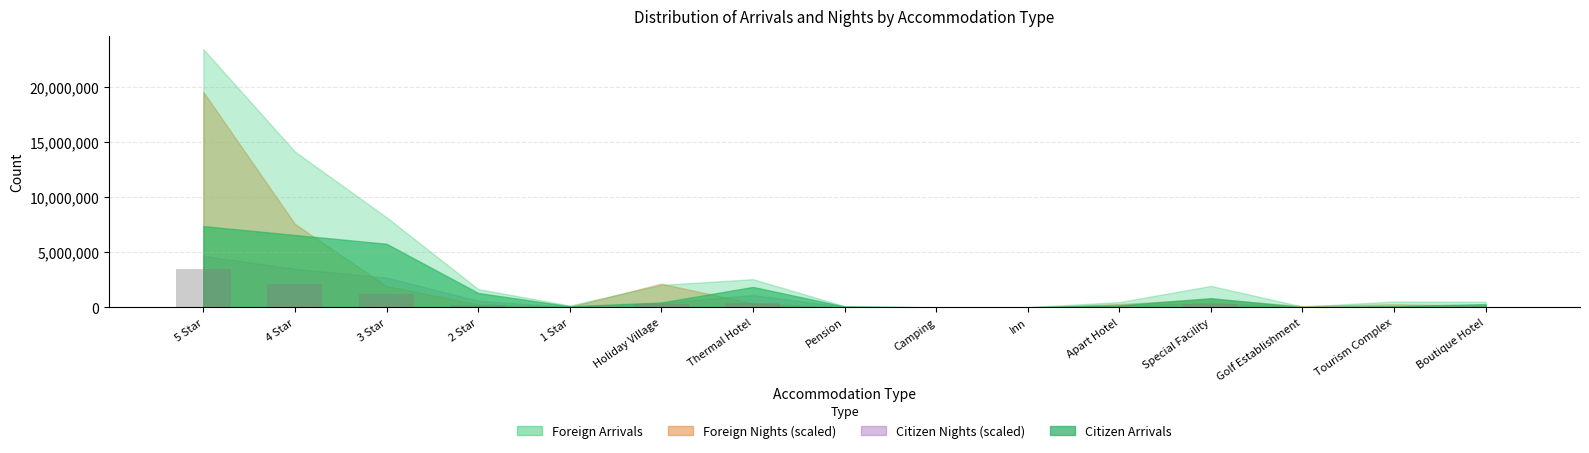

Which category has the highest value across all series?

5 Star